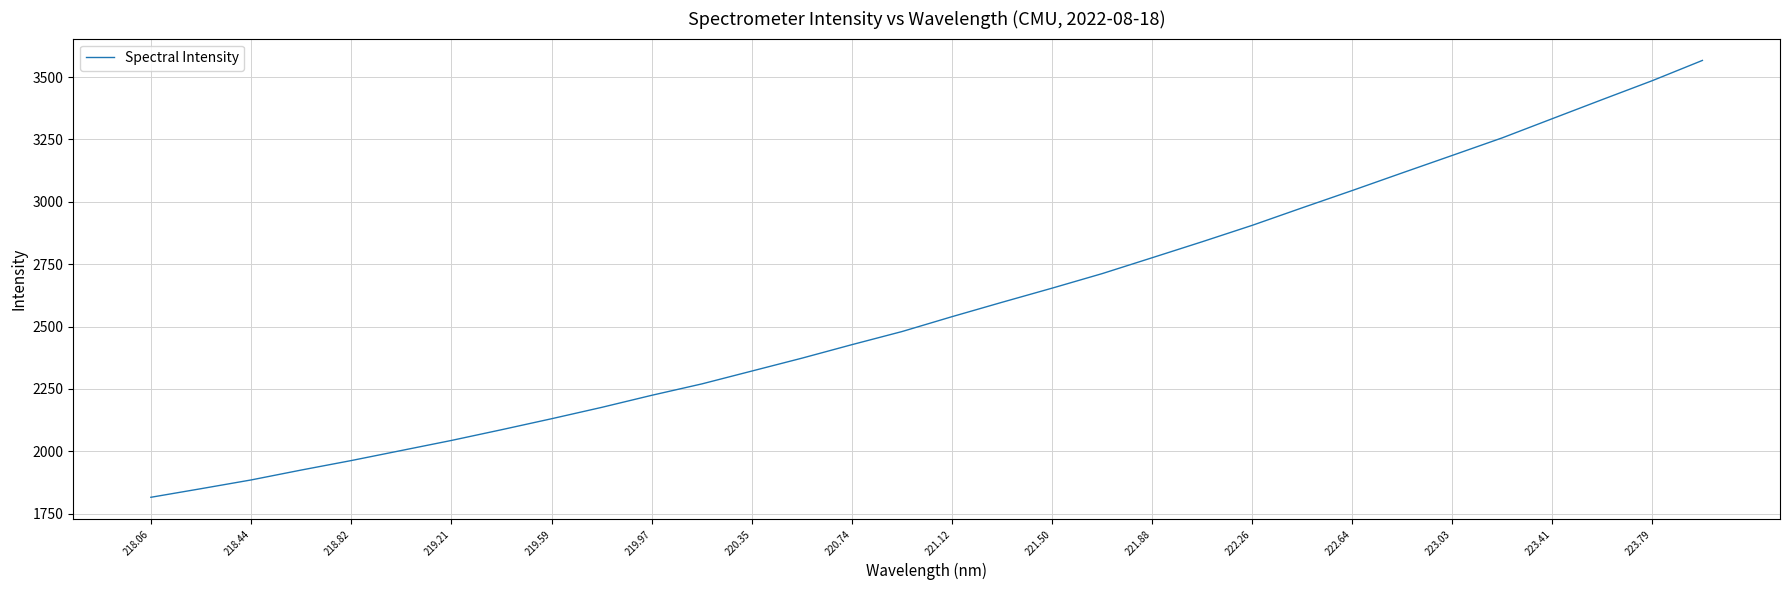

What is the difference between the maximum and minimum values?

1751.1